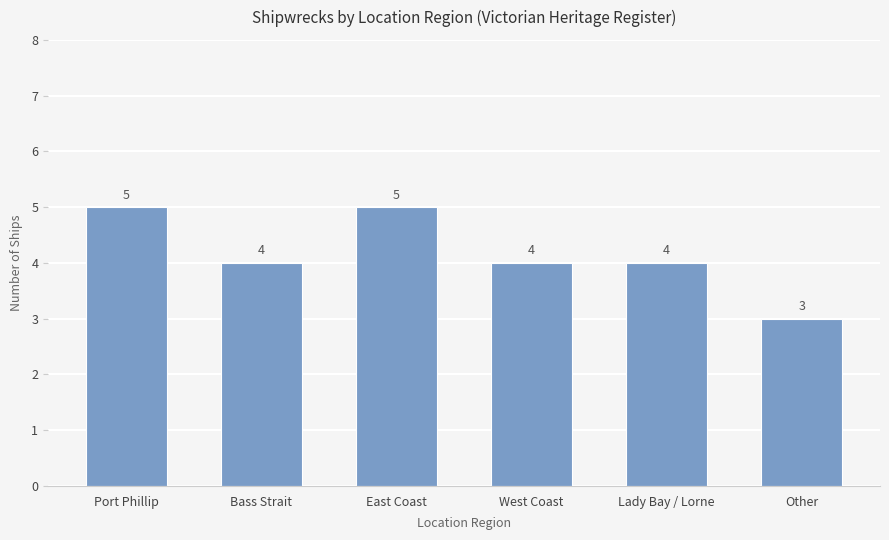

What is the smallest value displayed?

3